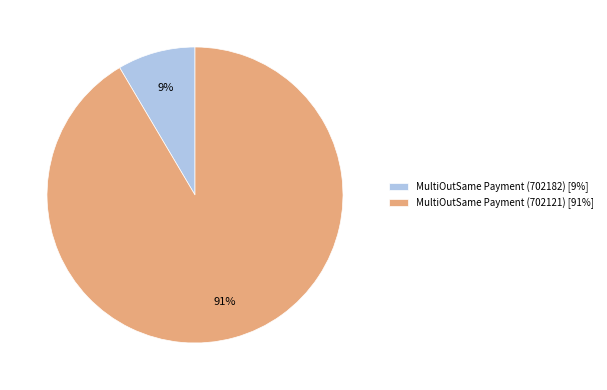

Is the sum of MultiOutSame Payment (702121) and MultiOutSame Payment (702182) greater than half?

Yes